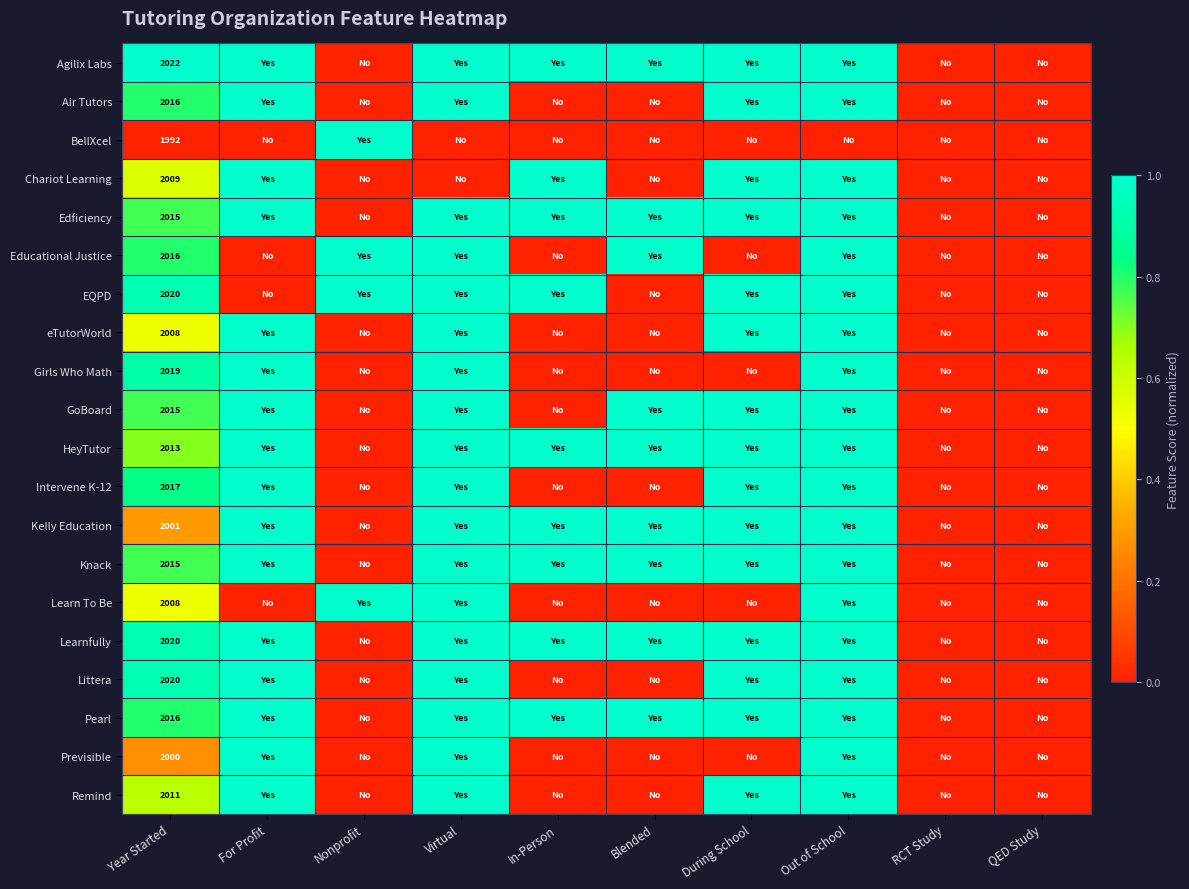

What is the total value across all series at Year Started?

40253